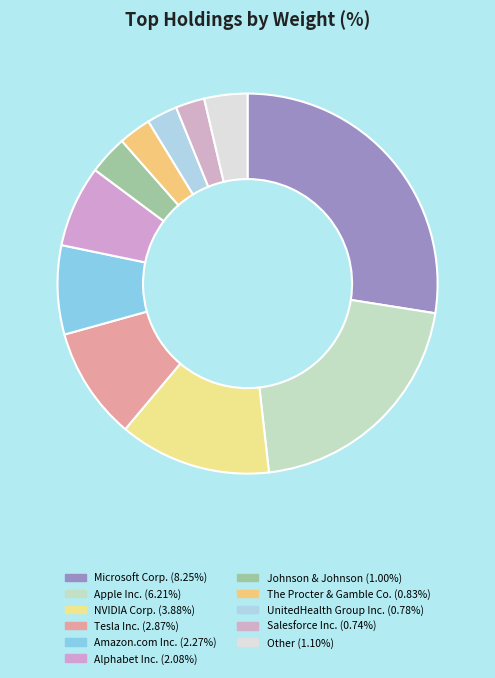

Count the number of slices in the pie.

11